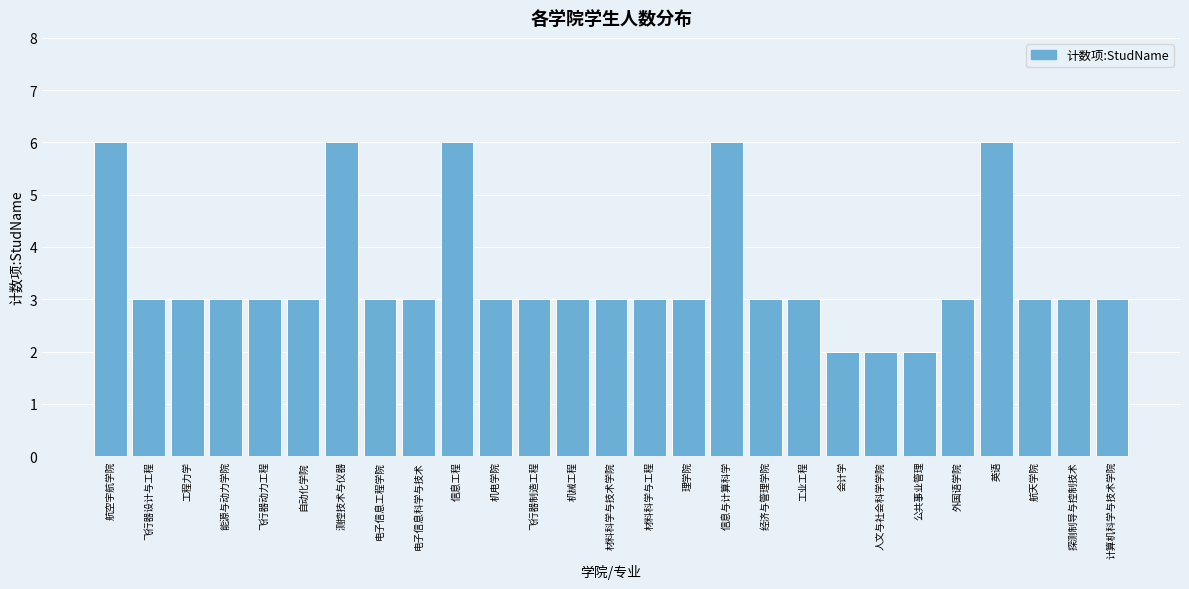

Reading left to right, transcribe all the data shown in this chart.

航空宇航学院=6	飞行器设计与工程=3	工程力学=3	能源与动力学院=3	飞行器动力工程=3	自动化学院=3	测控技术与仪器=6	电子信息工程学院=3	电子信息科学与技术=3	信息工程=6	机电学院=3	飞行器制造工程=3	机械工程=3	材料科学与技术学院=3	材料科学与工程=3	理学院=3	信息与计算科学=6	经济与管理学院=3	工业工程=3	会计学=2	人文与社会科学学院=2	公共事业管理=2	外国语学院=3	英语=6	航天学院=3	探测制导与控制技术=3	计算机科学与技术学院=3